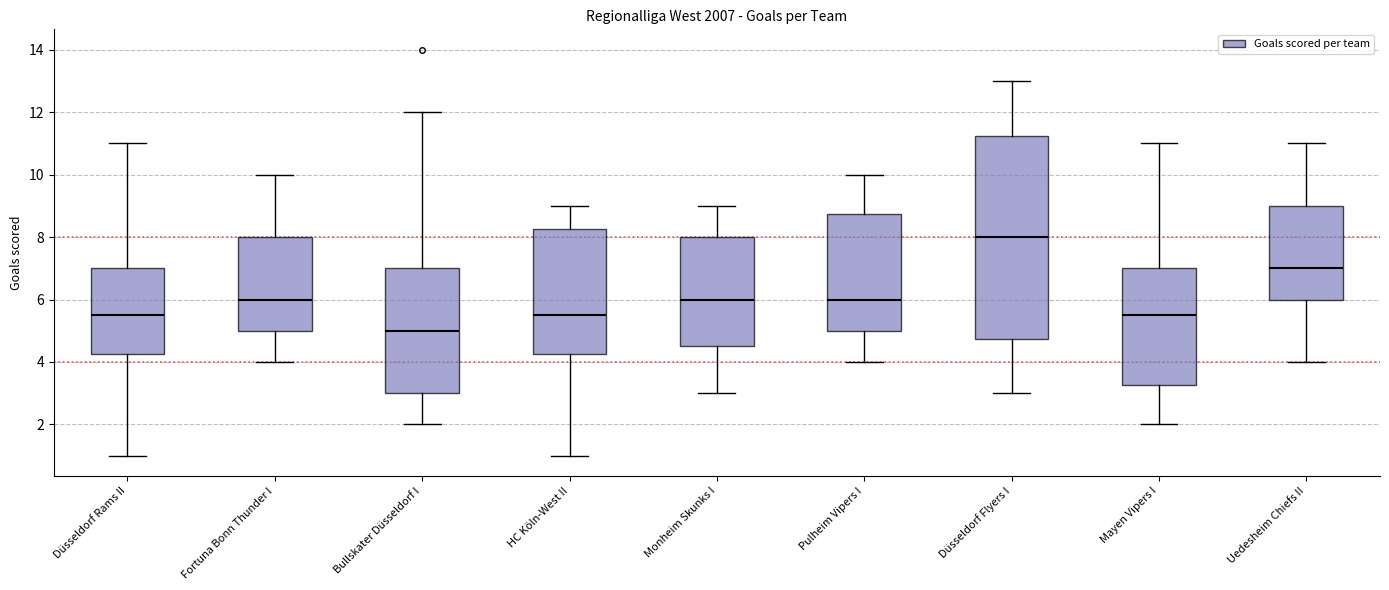

Where is the lower edge of the box for HC Köln-West II on the y-axis? The values are not printed on the chart, so give them approximately, as read against the axis.

4.2